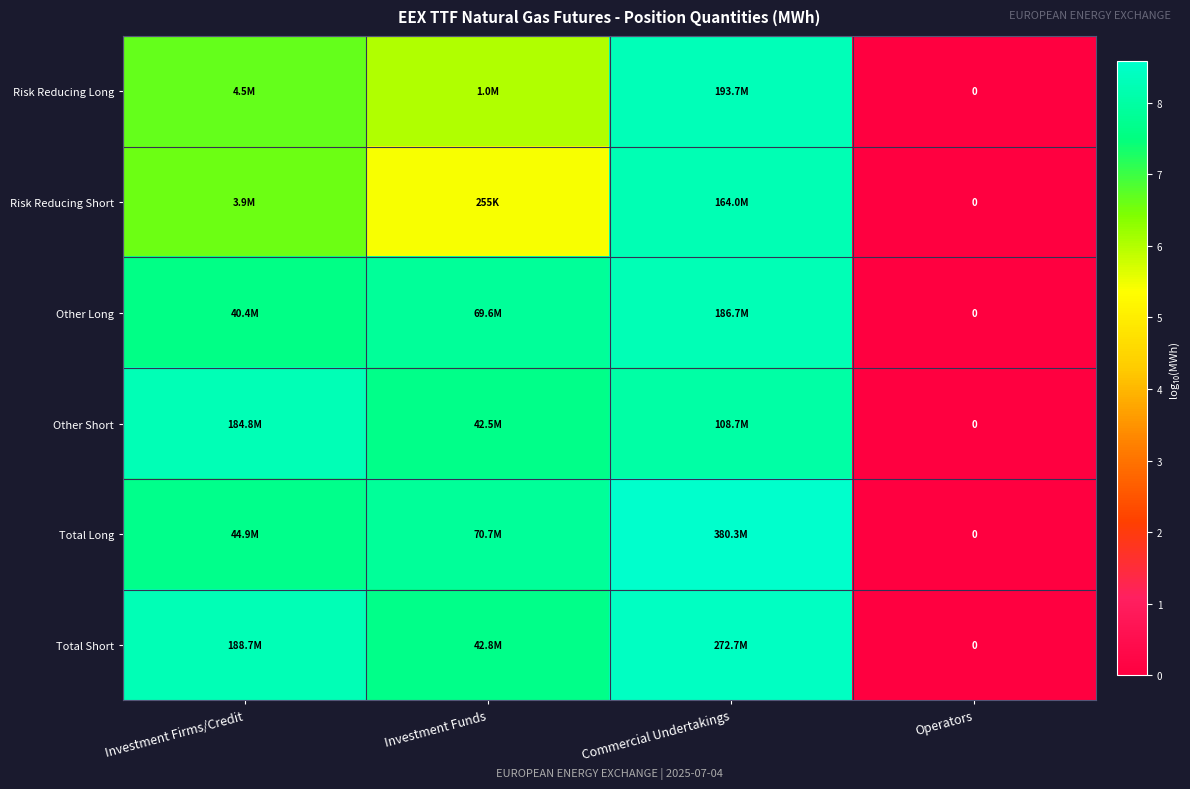

What is the difference between the maximum and second lowest values in the Total Long series?

0.9